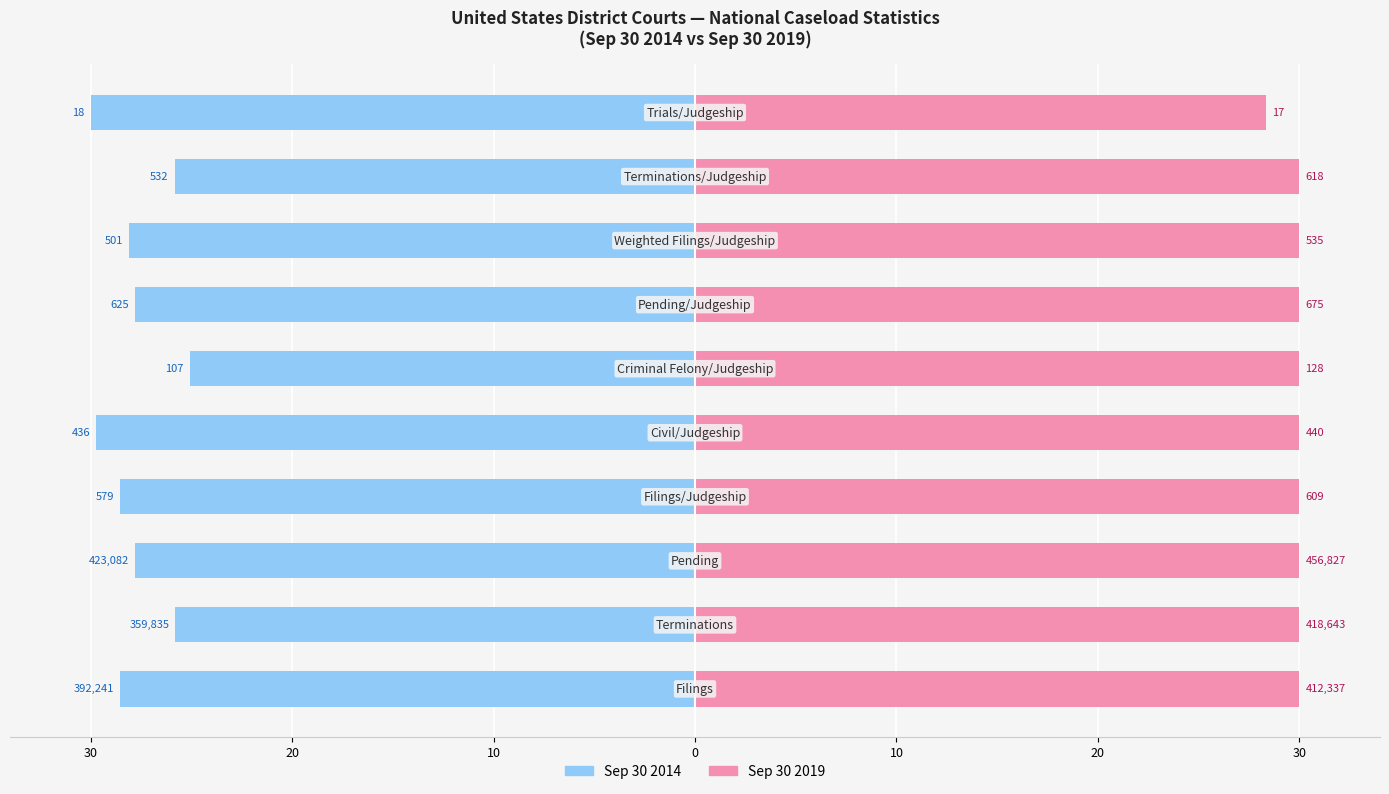

At 9, list the series in order from largest to smallest.

Sep 30 2019, Sep 30 2014